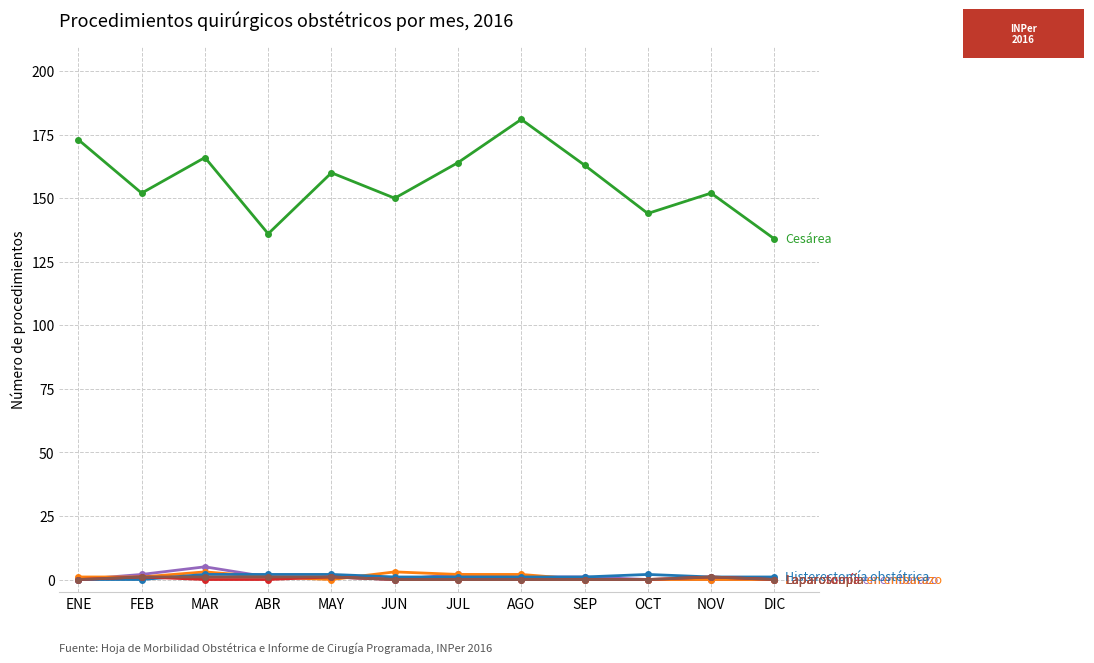

Reading left to right, extract all data points from this chart.

Cesárea: 173	152	166	136	160	150	164	181	163	144	152	134
Laparotomía en embarazo: 0	2	5	1	1	0	2	1	1	0	0	0
Laparoscopía en embarazo: 1	1	3	1	0	3	2	2	0	0	0	0
Histerectomía obstétrica: 0	0	2	2	2	1	1	1	1	2	1	1
Laparotomía: 0	1	0	0	1	0	0	0	0	0	1	0
Laparoscopía: 0	1	1	1	1	0	0	0	0	0	1	0